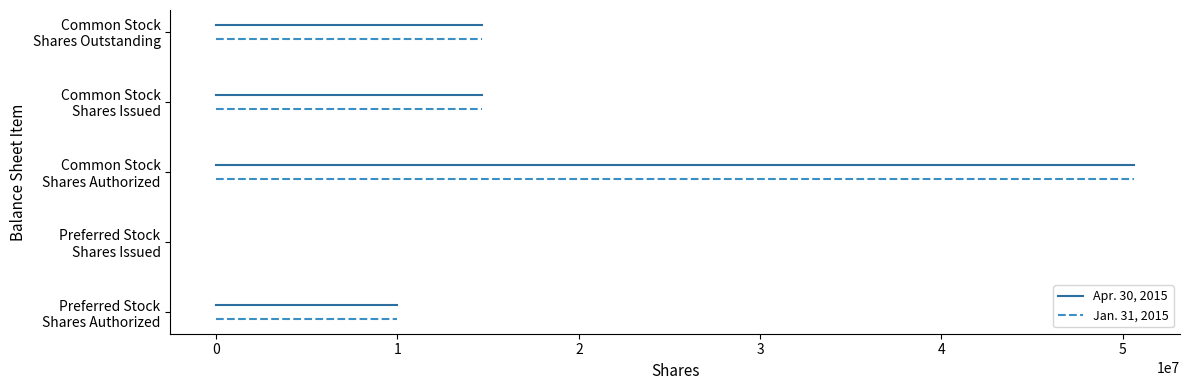

Does the chart have visible grid lines?

No